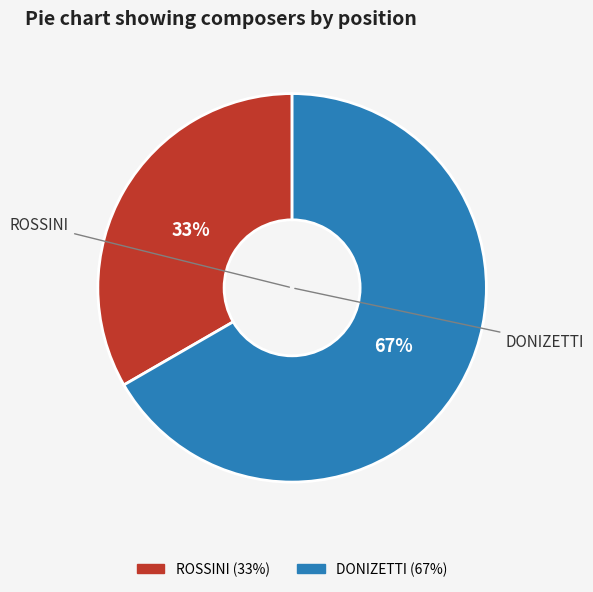

What percentage is the ROSSINI slice, to the nearest percent?

33%